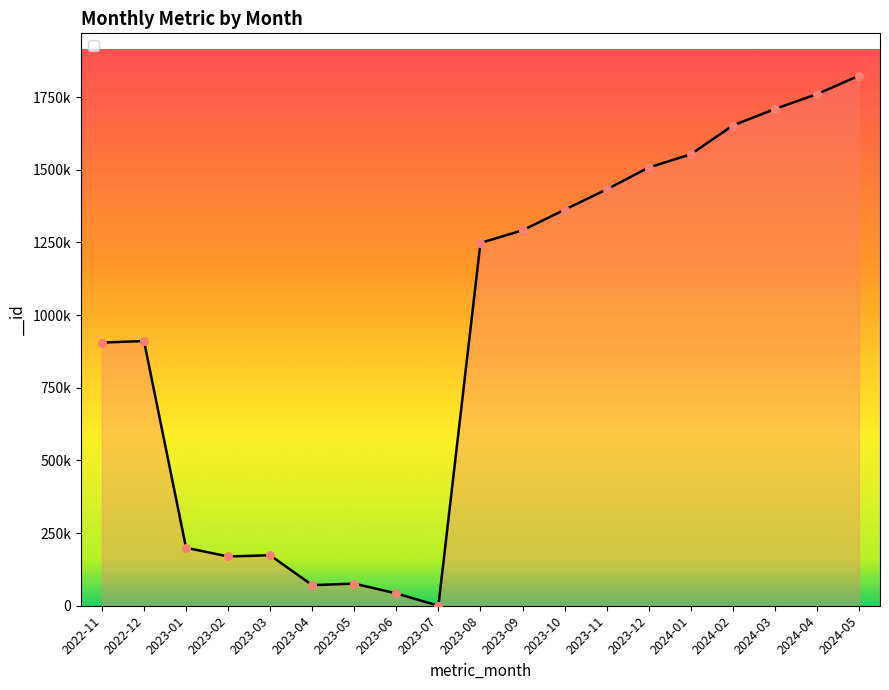

Does the chart have visible grid lines?

No